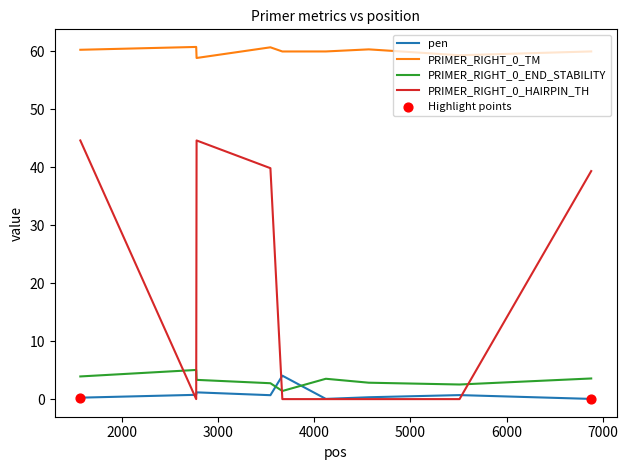

True or false: PRIMER_RIGHT_0_TM and pen intersect in this chart.

False